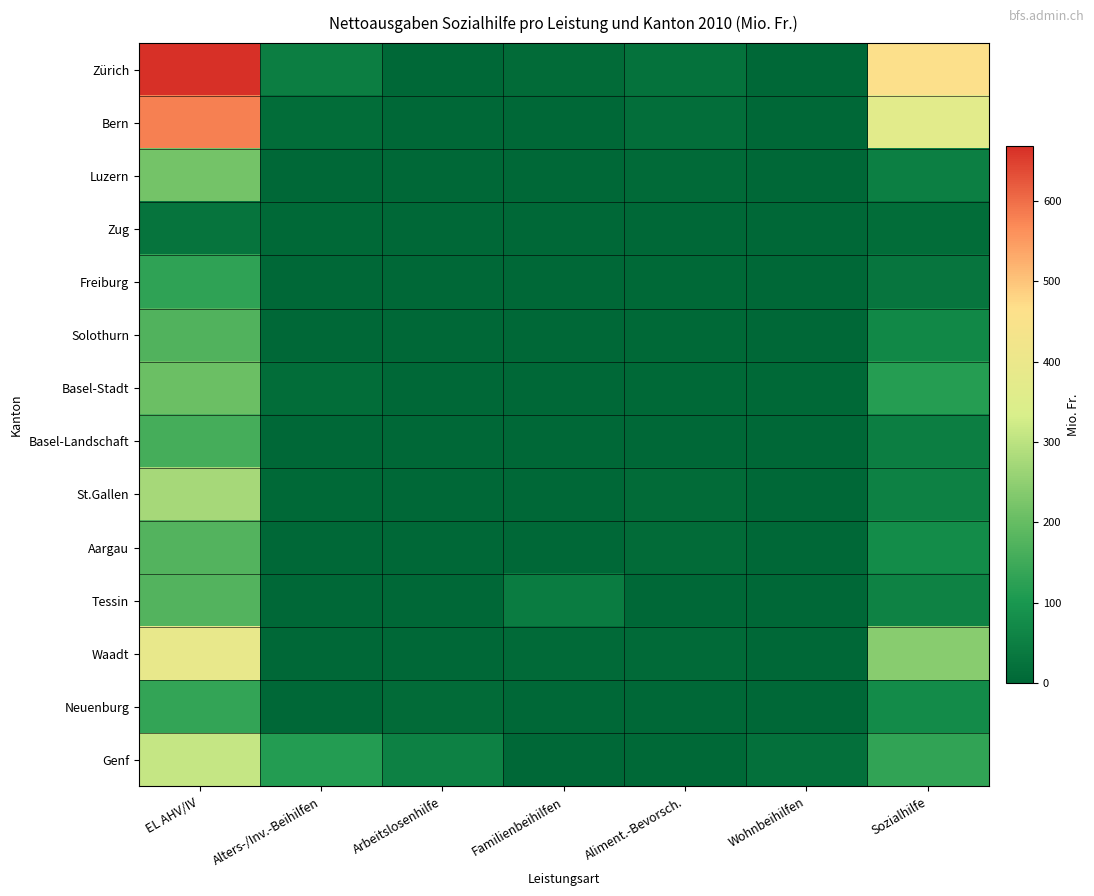

What is the spread (max minus min) of values at Arbeitslosenhilfe?

53.6